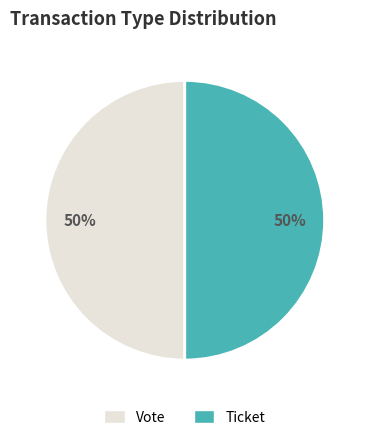

To the nearest percent, what is the average slice percentage?

50%